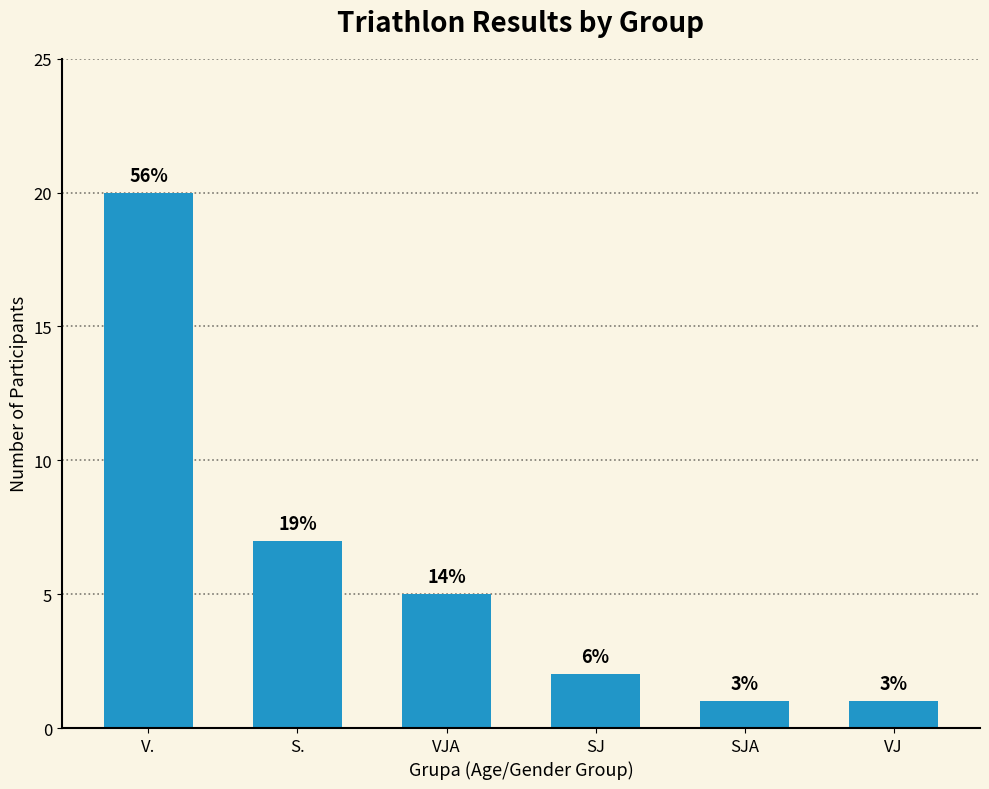

Does the chart contain any negative values?

No